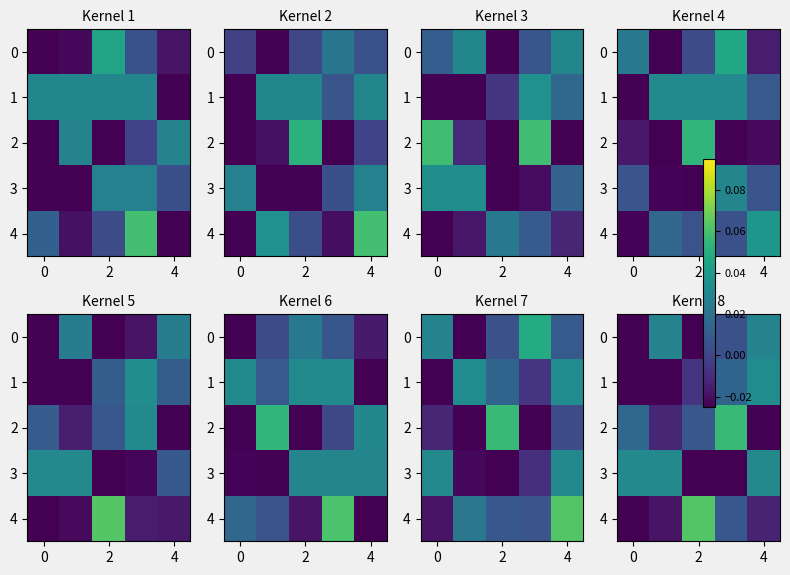

How many values in 0 are below zero?

2